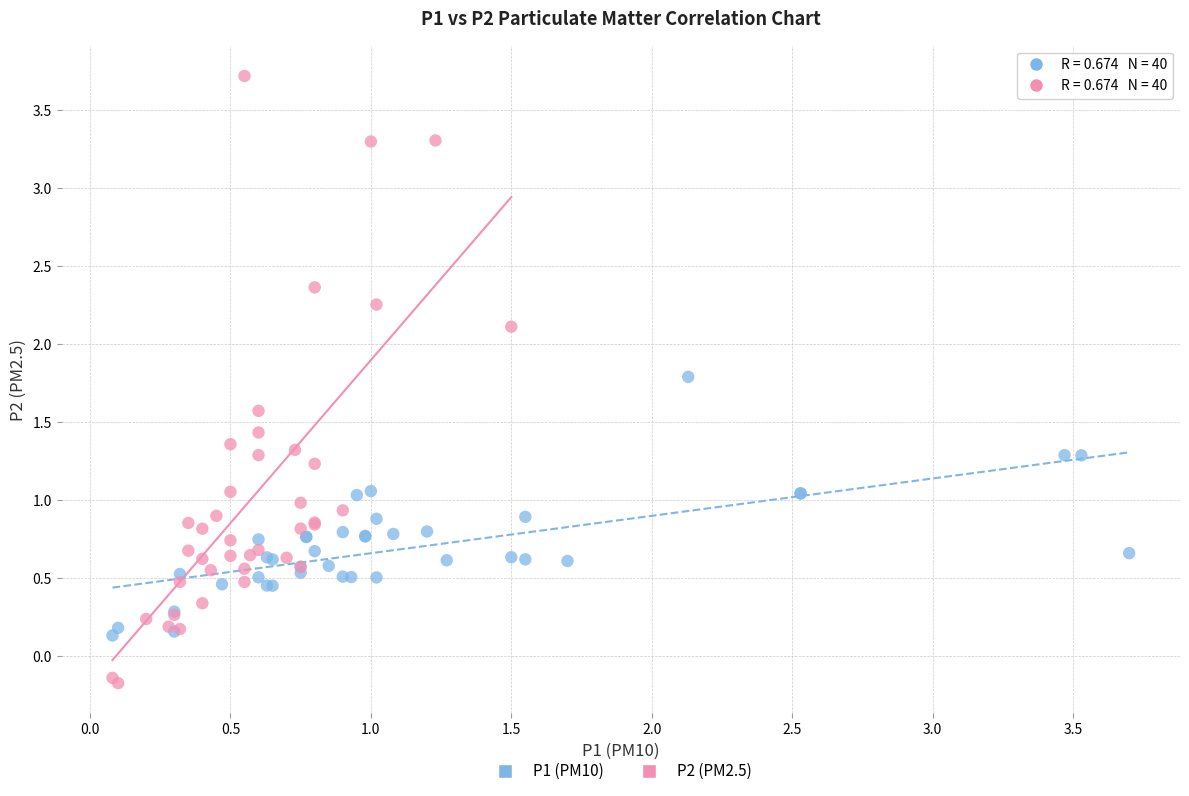

Which series contains the lowest Y value?

P2 (PM2.5)